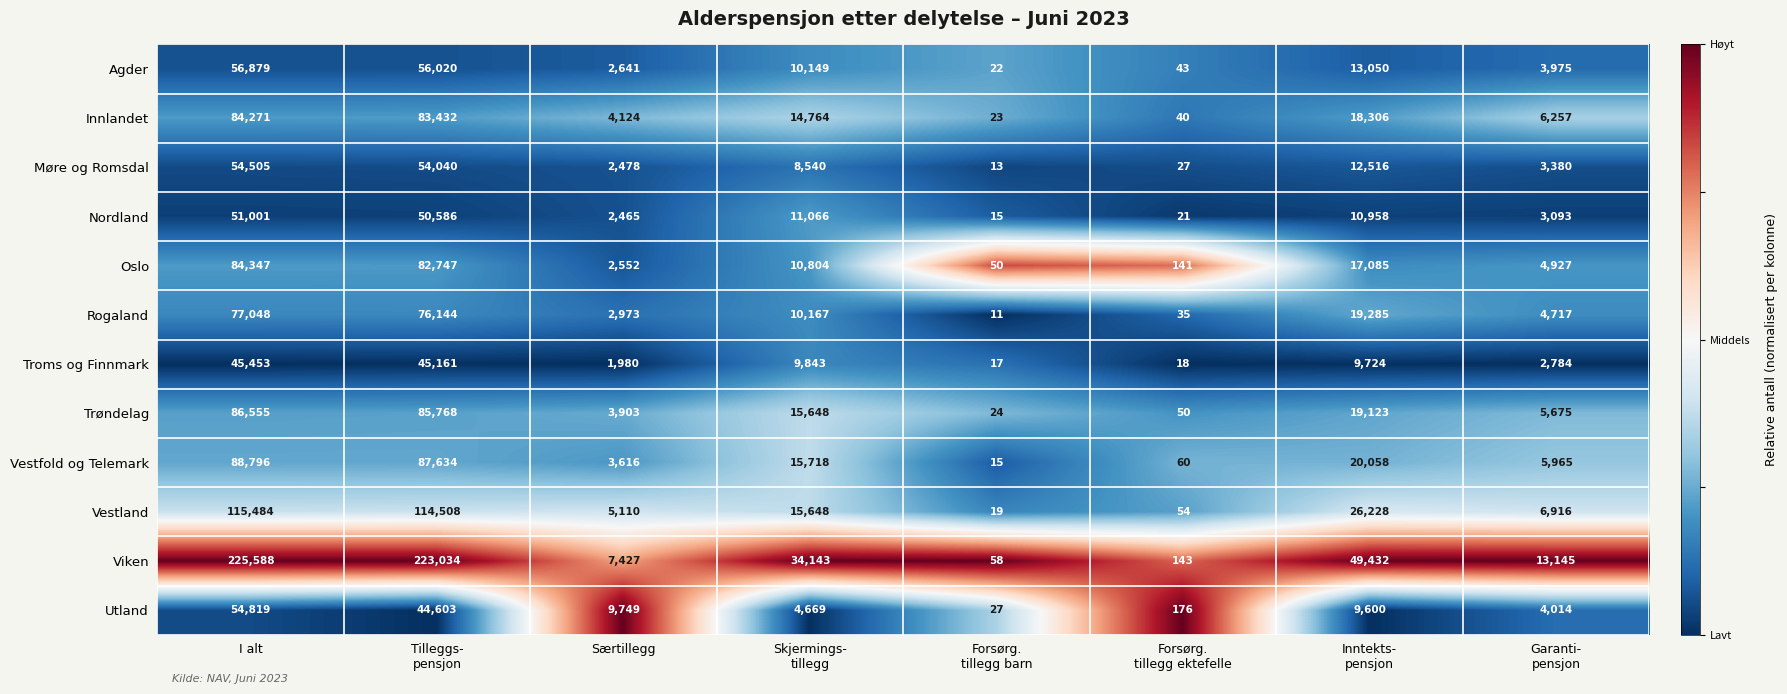

What is the total value across all series at Inntekts-
pensjon?

225365